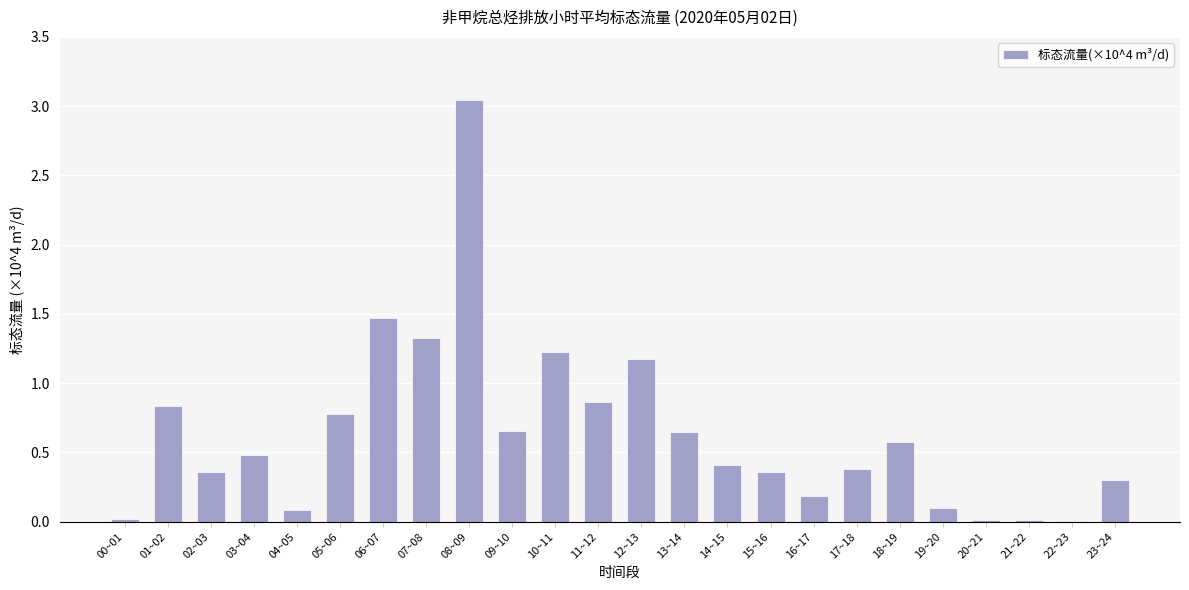

What is the change in value from 17~18 to 19~20?

-0.3